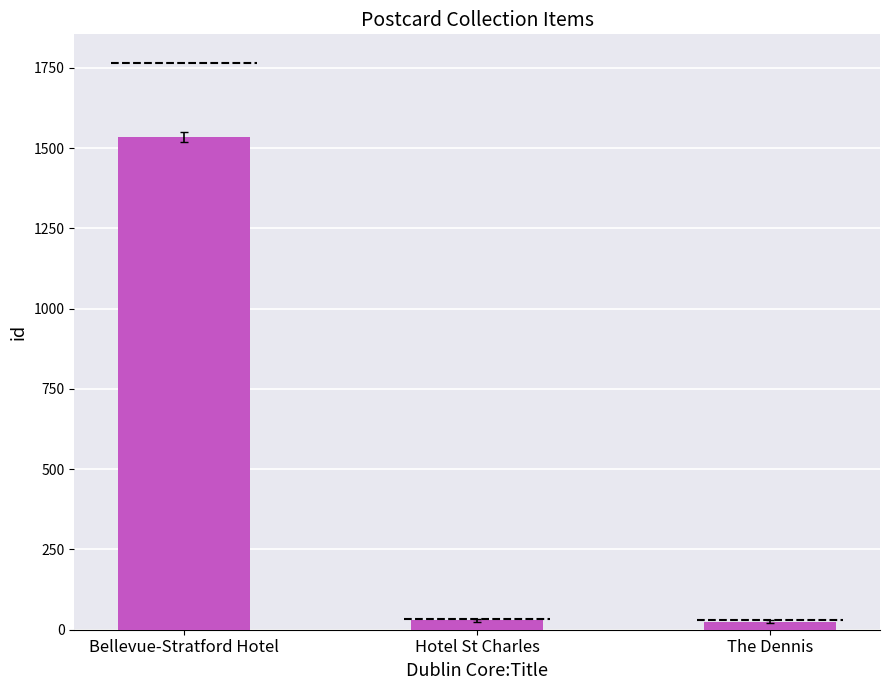

What is the greatest value displayed?

1536